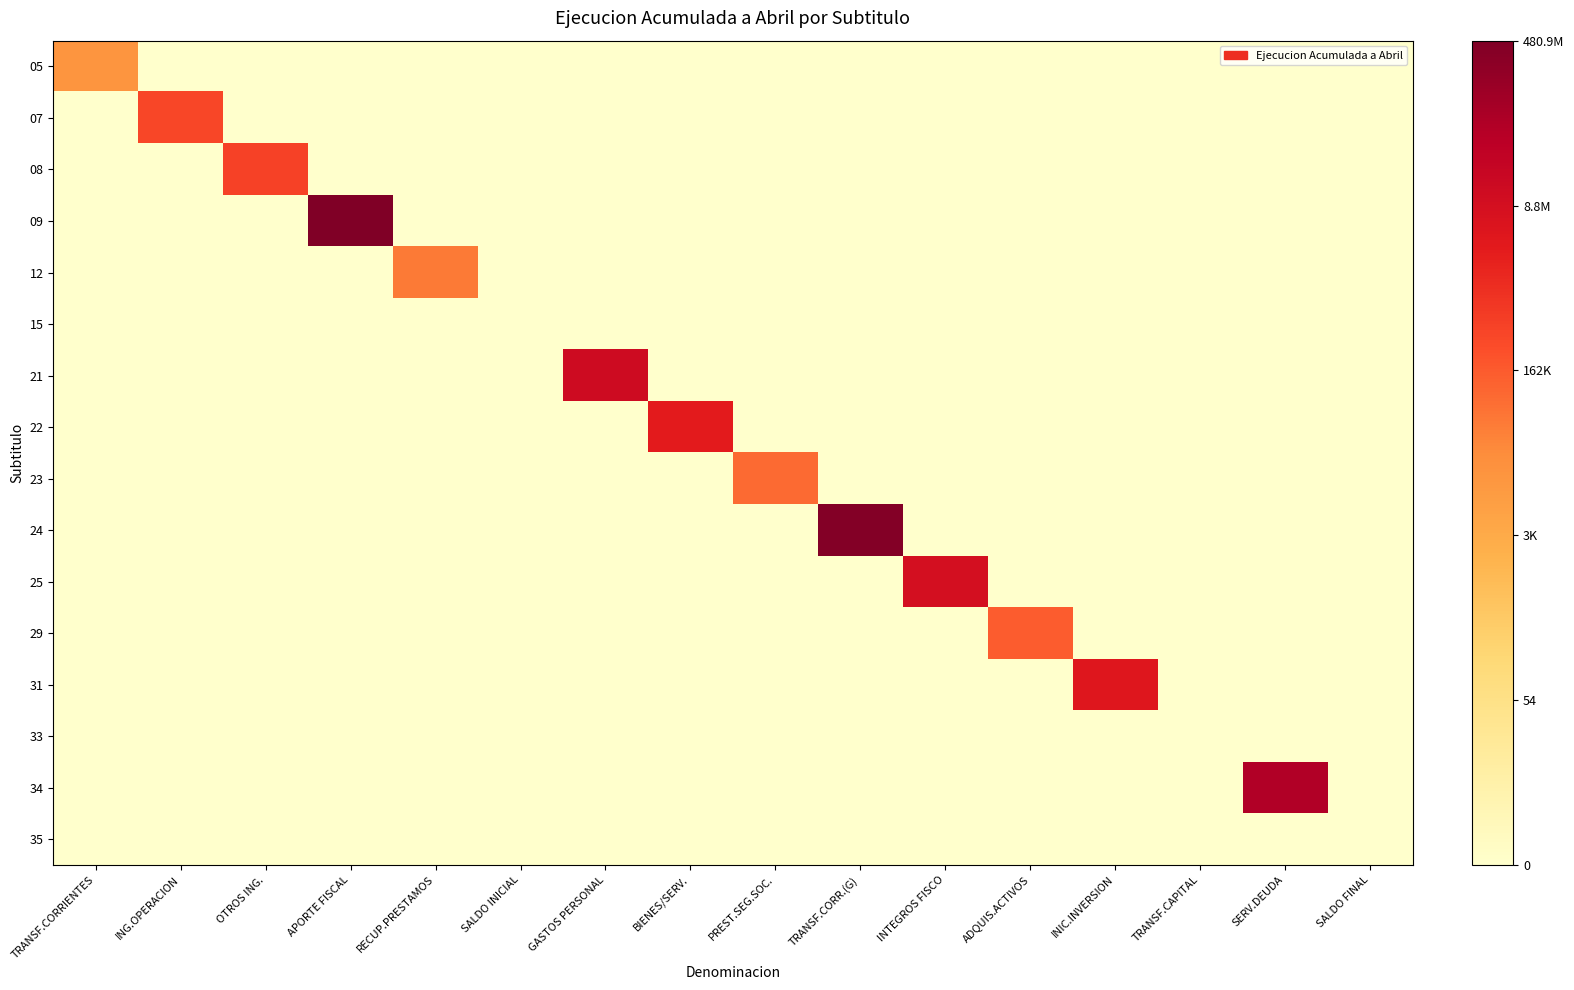

How many data points does each series have?

16